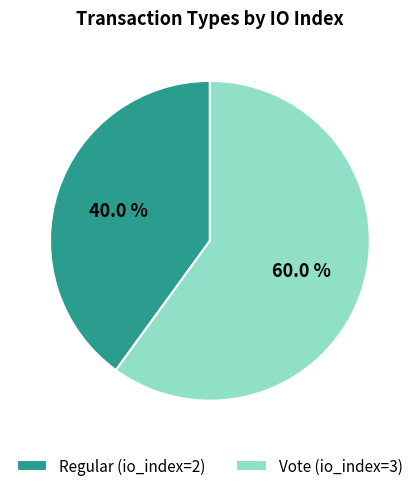

What percentage is the Vote (io_index=3) slice, to the nearest percent?

60%